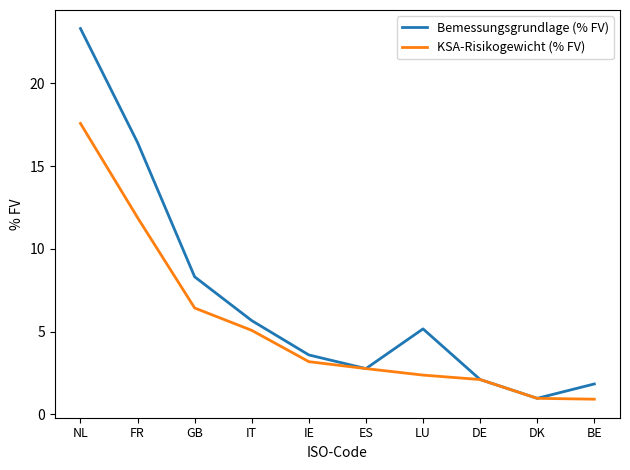

At GB, list the series in order from smallest to largest.

KSA-Risikogewicht (% FV), Bemessungsgrundlage (% FV)